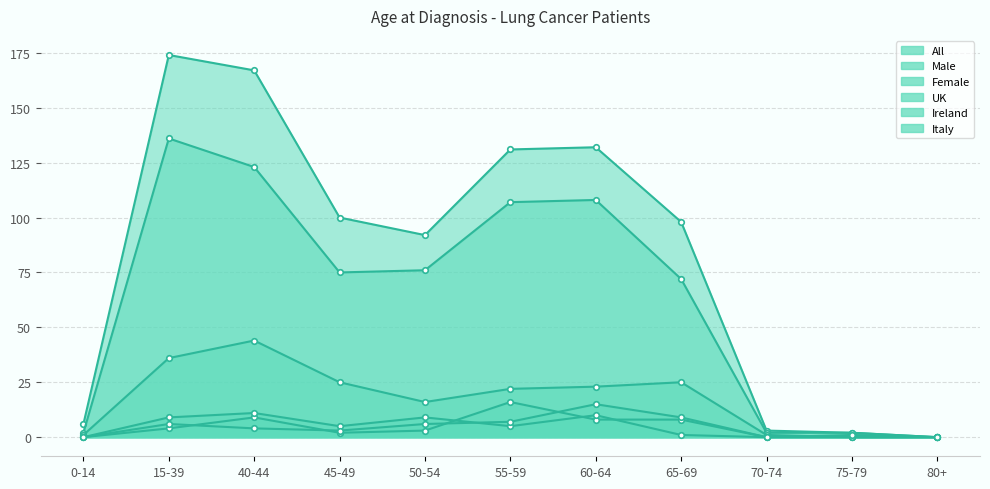

True or false: Ireland has a value of 6 at 60-64.

False